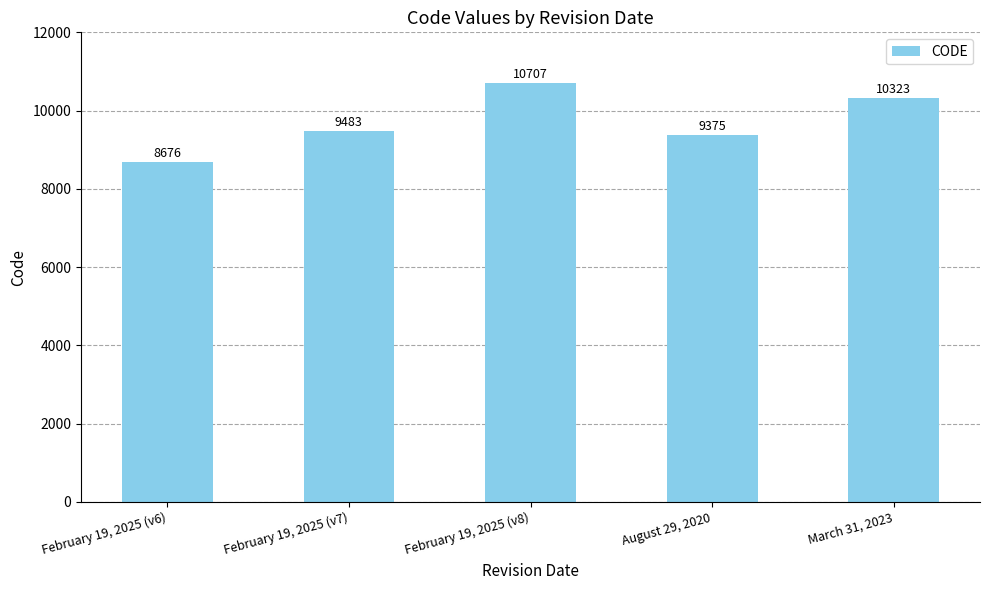

Where is the data nearest to the value 9691?

February 19, 2025 (v7)